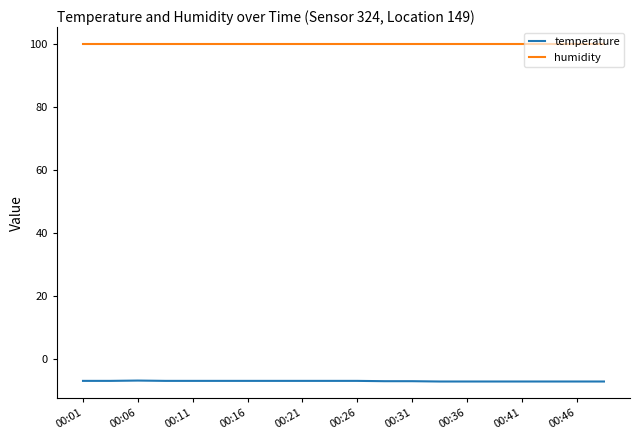

What is the smallest value displayed?

-7.0